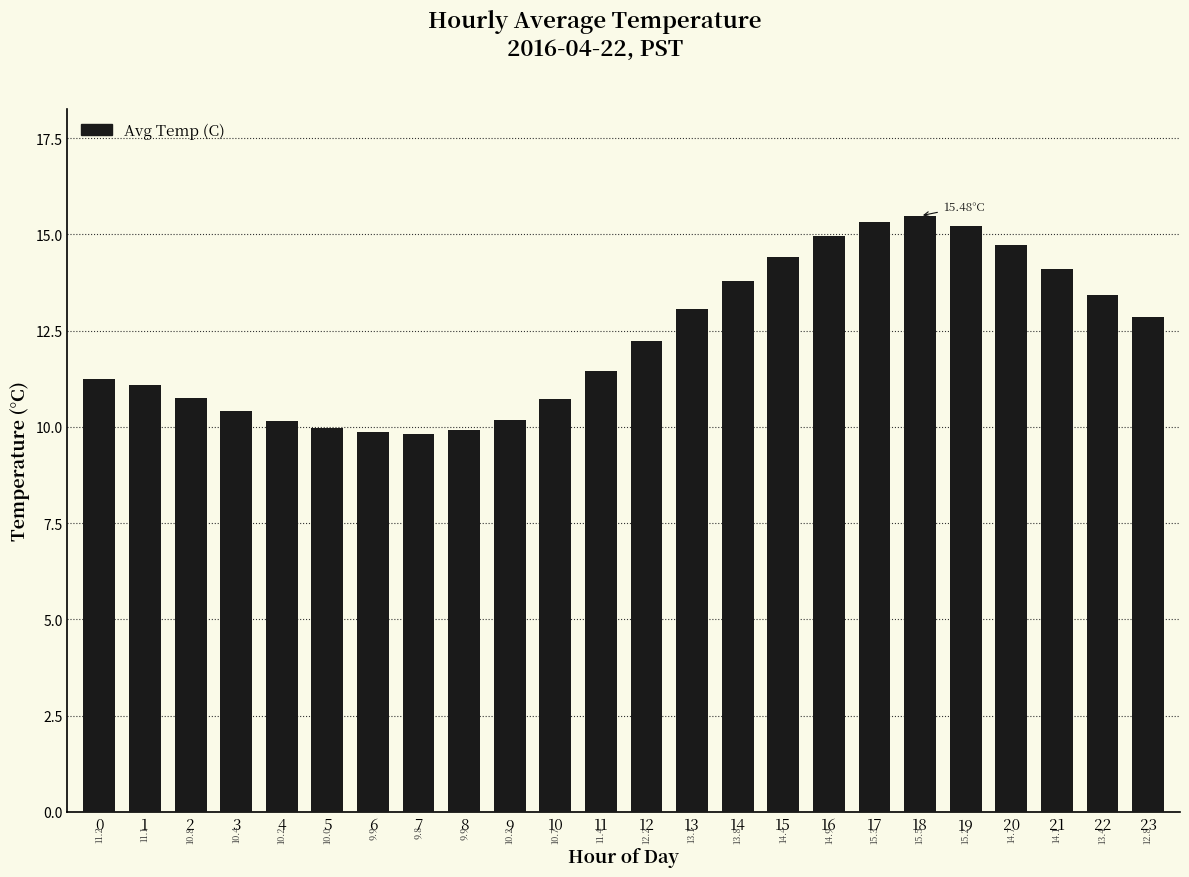

Count the number of data series in this chart.

1